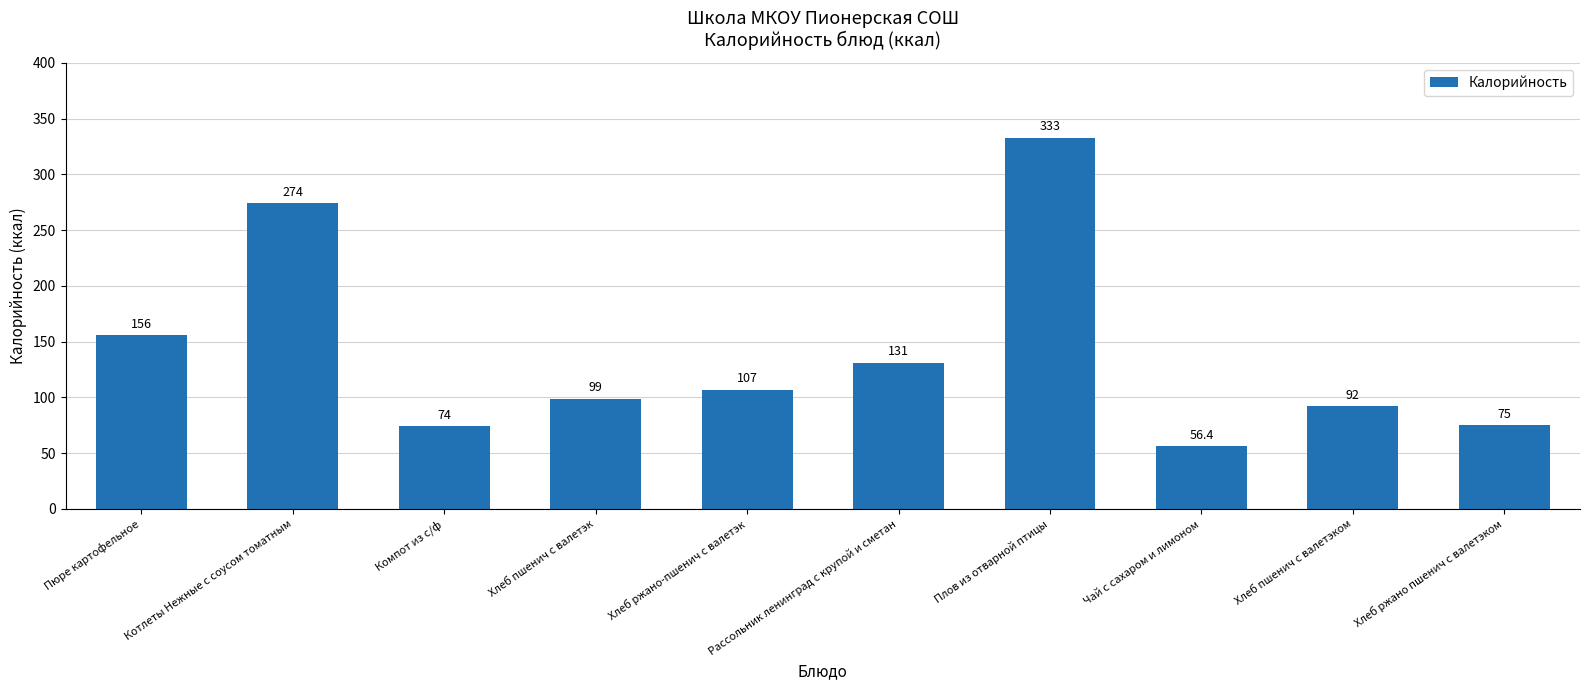

The chart shows a value of 131.0 at Рассольник ленинград с крупой и сметан. True or false?

True